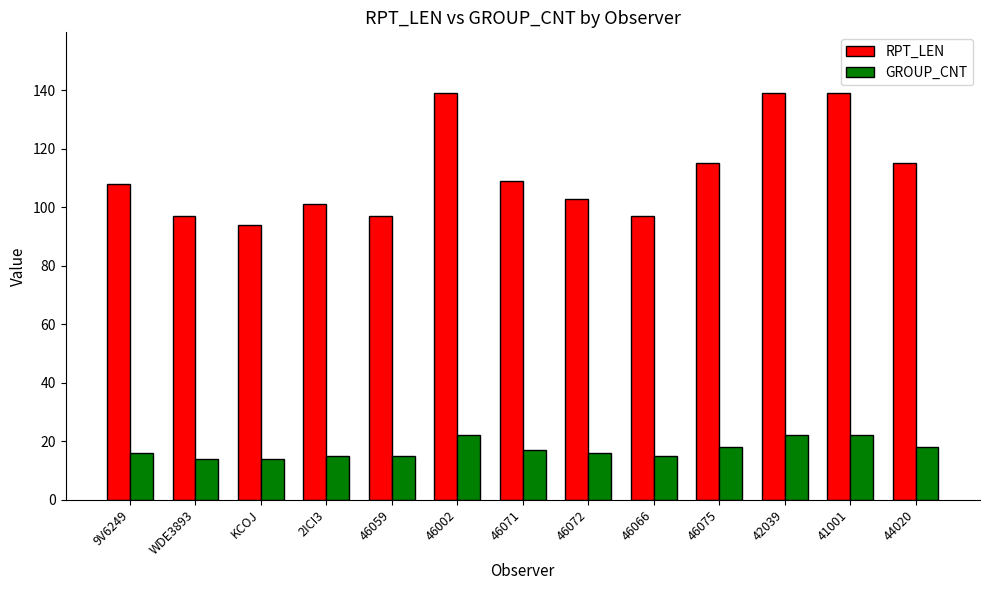

What is the difference between the highest and lowest values at 9V6249?

92